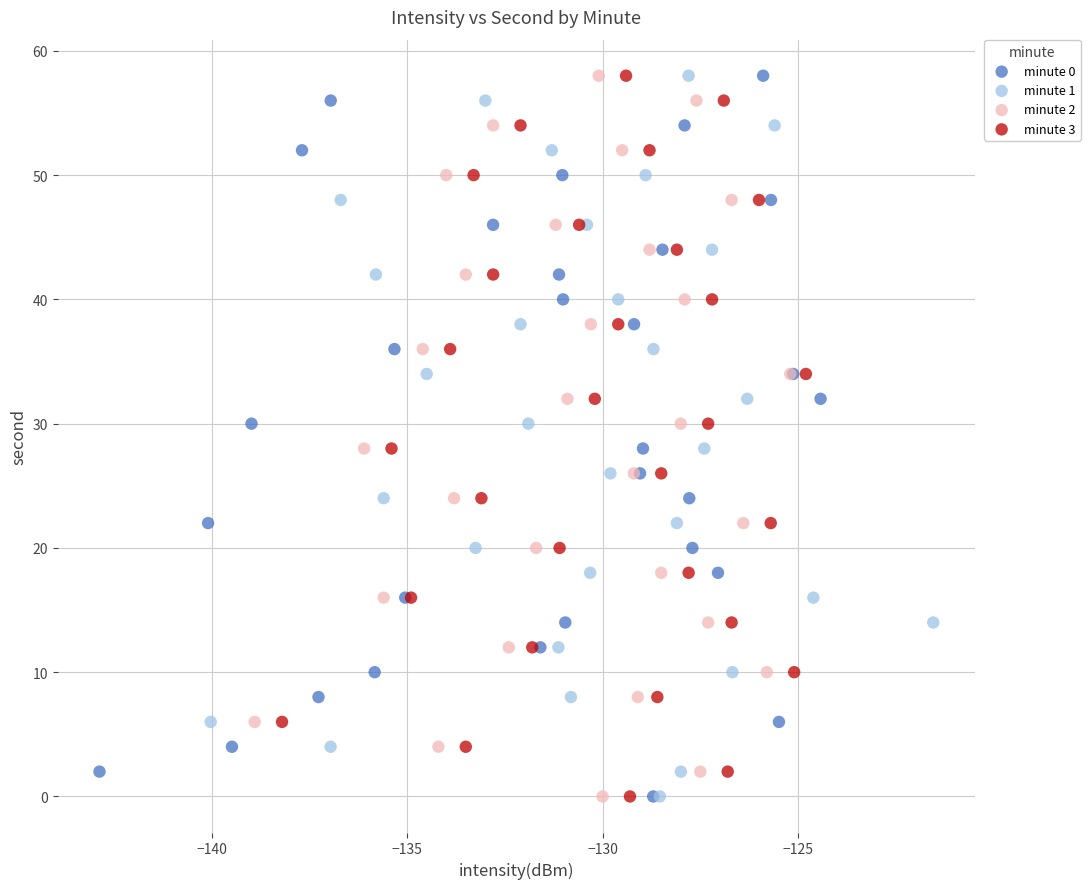

What are all the series names shown in the legend?

minute 0, minute 1, minute 2, minute 3